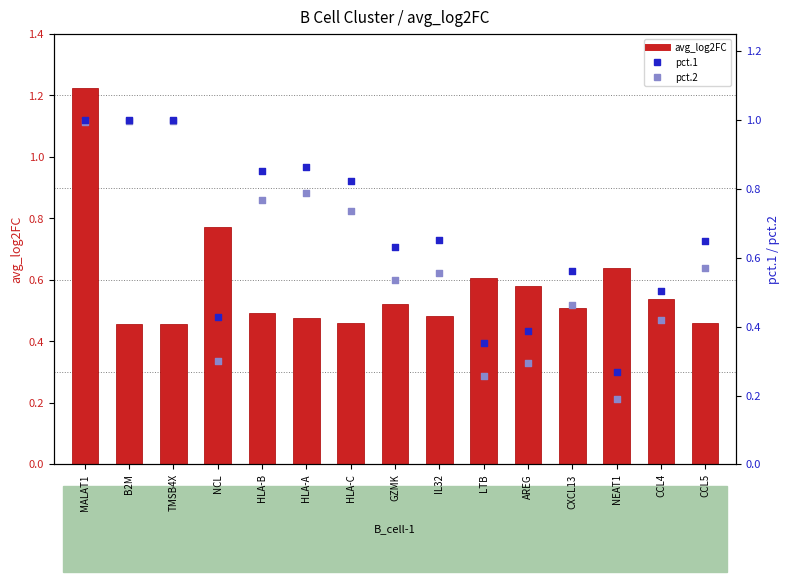

Which series has the widest spread of Y values?

pct.2